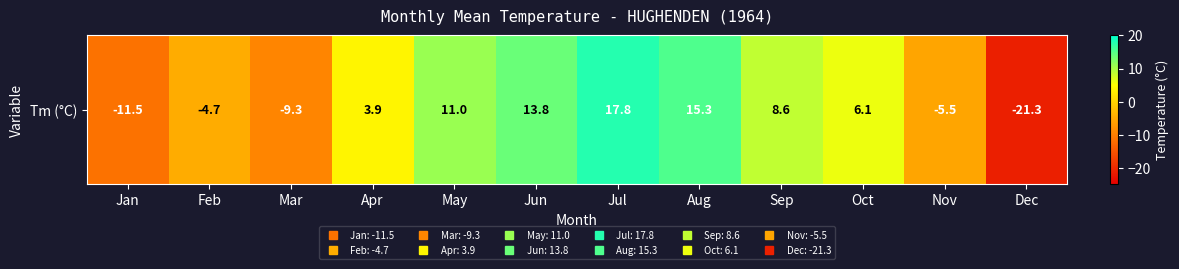

What is the maximum value shown in the chart?

17.8